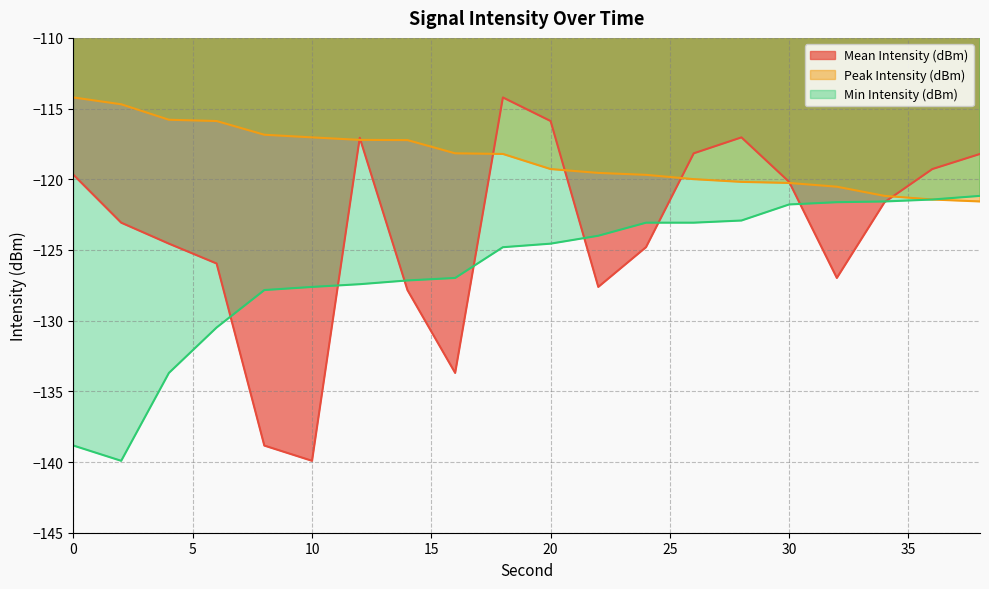

Reading left to right, extract all data points from this chart.

Mean Intensity (dBm): -119.7	-123.1	-124.6	-126.0	-138.8	-139.9	-117.1	-127.8	-133.7	-114.2	-115.9	-127.6	-124.8	-118.2	-117.0	-120.2	-127.0	-121.6	-119.3	-118.2
Peak Intensity (dBm): -114.2	-114.7	-115.8	-115.9	-116.9	-117.0	-117.2	-117.2	-118.2	-118.2	-119.3	-119.6	-119.7	-120.0	-120.2	-120.3	-120.5	-121.2	-121.4	-121.6
Min Intensity (dBm): -138.8	-139.9	-133.7	-130.5	-127.8	-127.6	-127.4	-127.2	-127.0	-124.8	-124.6	-124.0	-123.1	-123.1	-122.9	-121.8	-121.6	-121.6	-121.4	-121.2